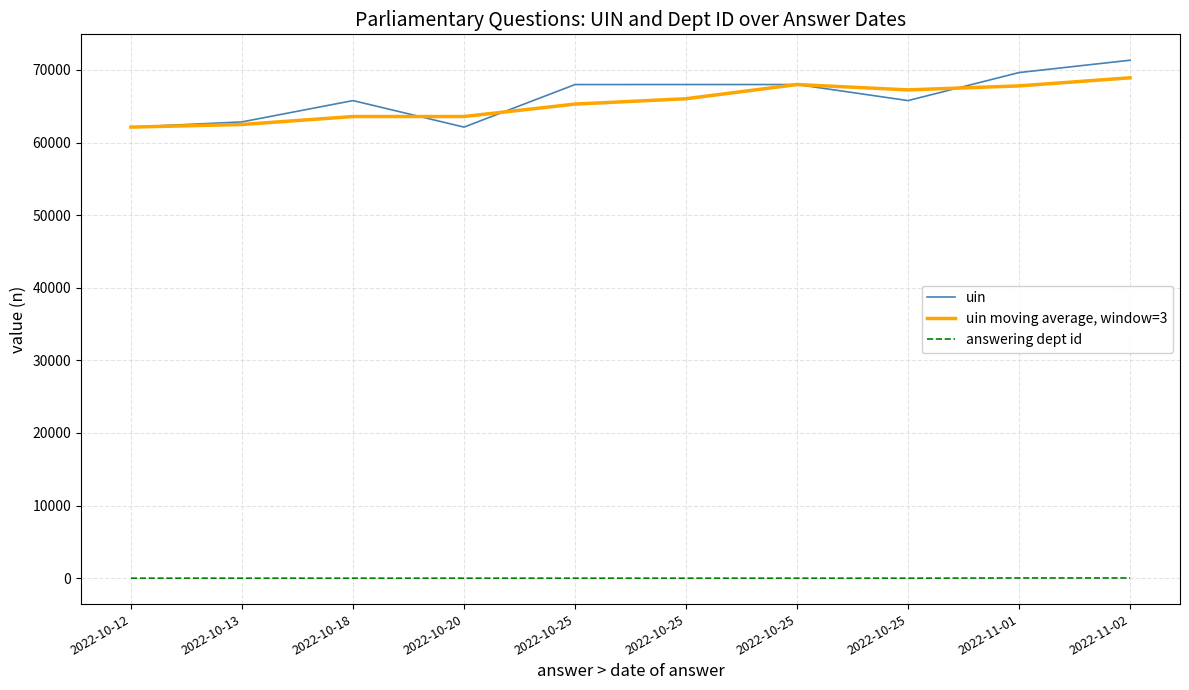

Rank the series by their maximum value, from lowest to highest.

answering dept id, uin moving average, window=3, uin